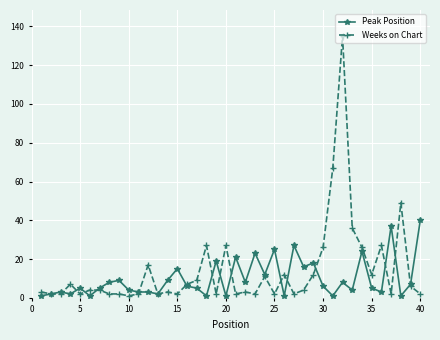

True or false: Peak Position has more than 1 interior local peaks.

True